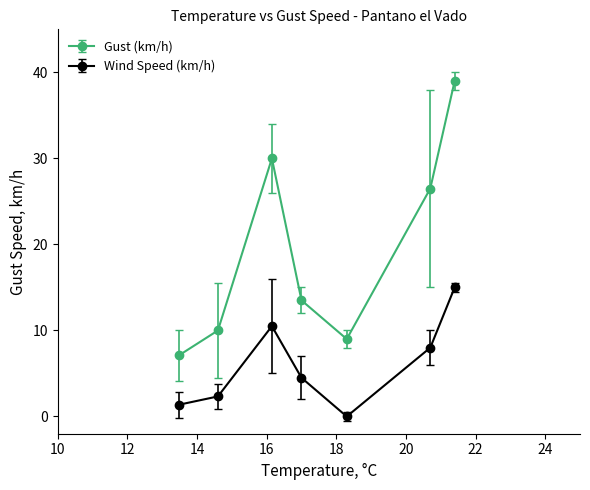

What are all the series names shown in the legend?

Gust (km/h), Wind Speed (km/h)